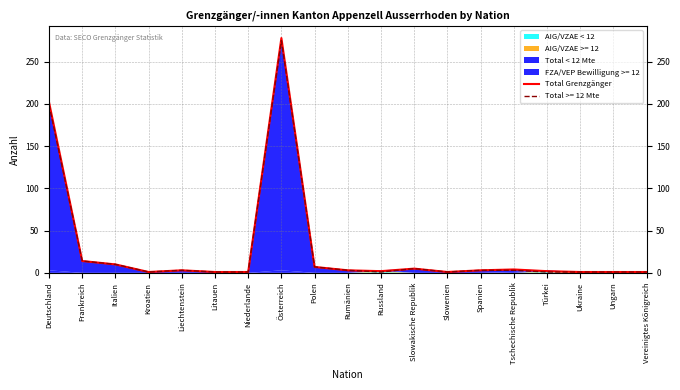

True or false: the data shows 278 at Österreich.

True